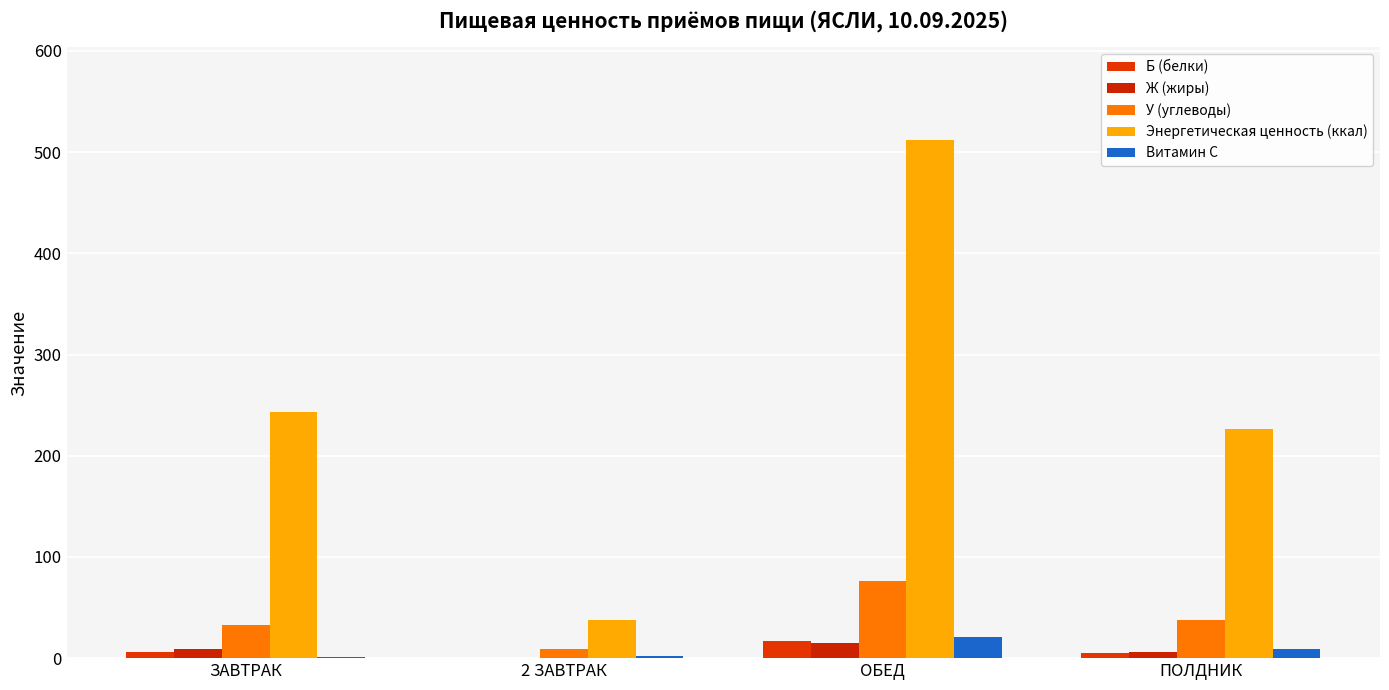

Reading left to right, what are all the values shown in this chart?

Б (белки): ЗАВТРАК=6.2	2 ЗАВТРАК=0.5	ОБЕД=17.1	ПОЛДНИК=5.0
Ж (жиры): ЗАВТРАК=9.4	2 ЗАВТРАК=0.0	ОБЕД=14.8	ПОЛДНИК=6.2
У (углеводы): ЗАВТРАК=32.6	2 ЗАВТРАК=9.1	ОБЕД=76.5	ПОЛДНИК=37.5
Энергетическая ценность (ккал): ЗАВТРАК=242.8	2 ЗАВТРАК=38.0	ОБЕД=511.8	ПОЛДНИК=226.6
Витамин С: ЗАВТРАК=1.5	2 ЗАВТРАК=2.0	ОБЕД=20.8	ПОЛДНИК=9.2